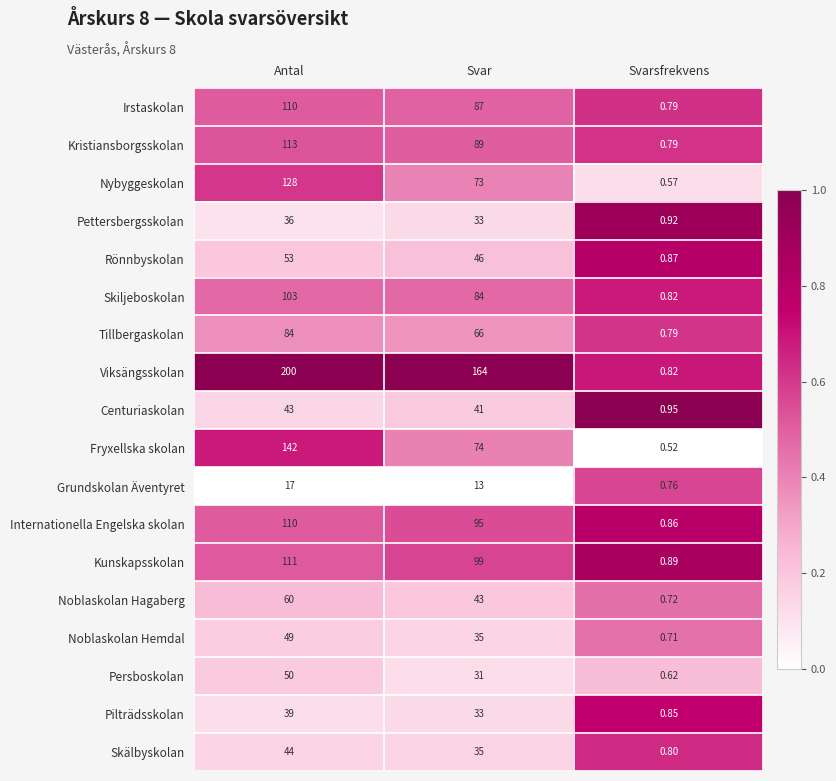

How many series are shown in this chart?

18